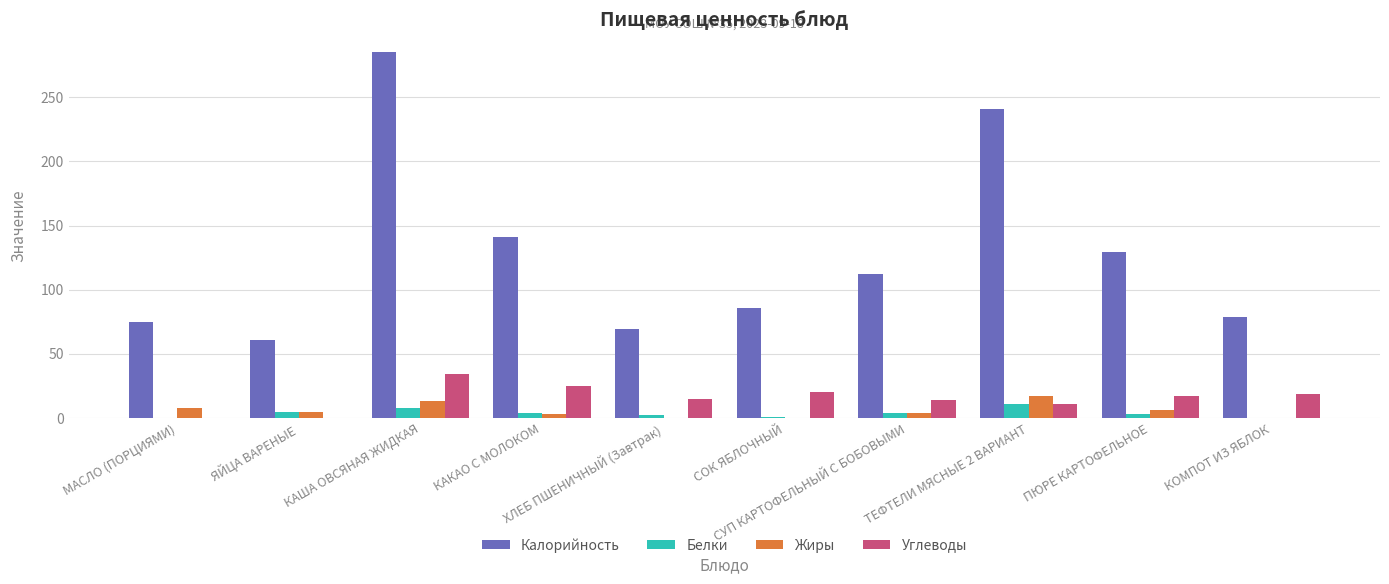

What is the maximum value shown in the chart?

285